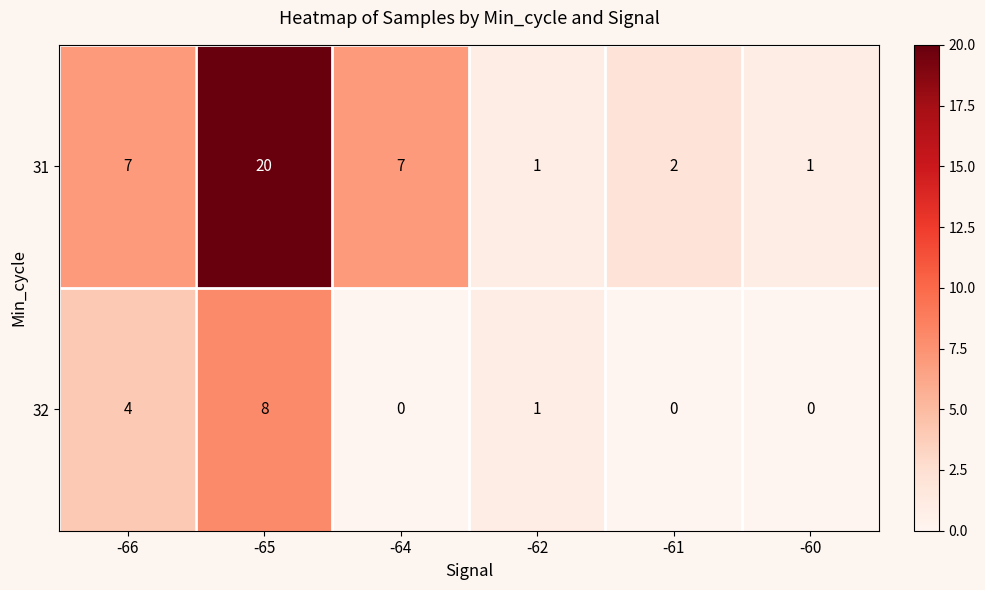

The value of 32 at -60 is 0. True or false?

True